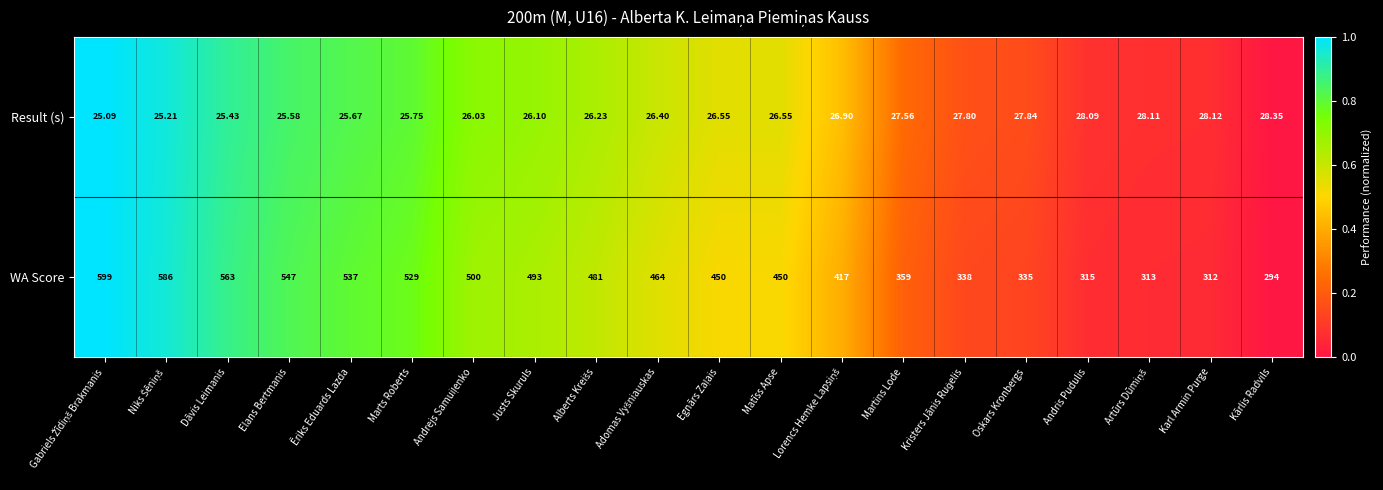

Between Marts Roberts and Justs Skuruls, which series saw the biggest shift?

WA Score